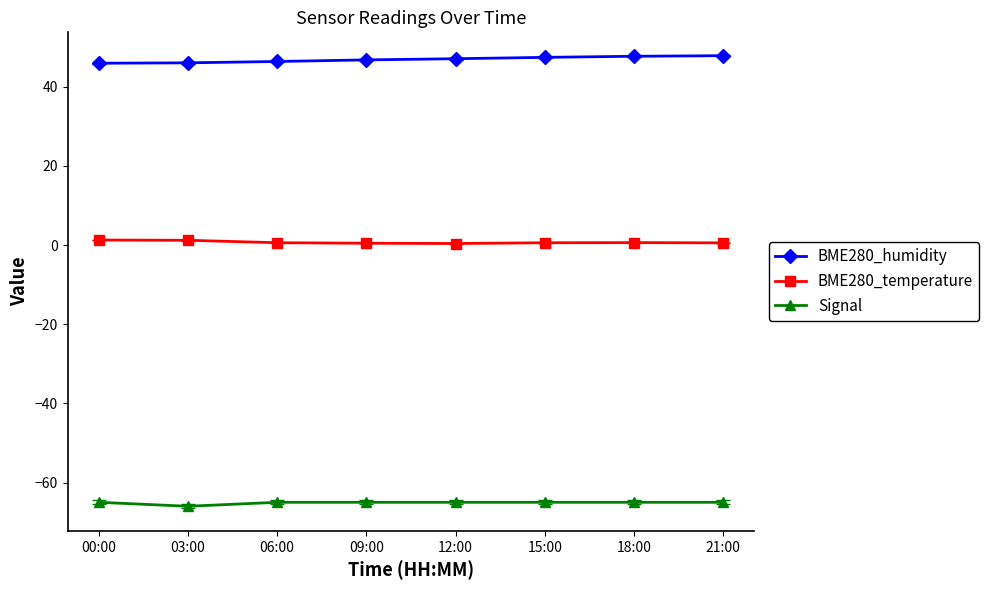

What is the label of the 8th point from the right?

00:00